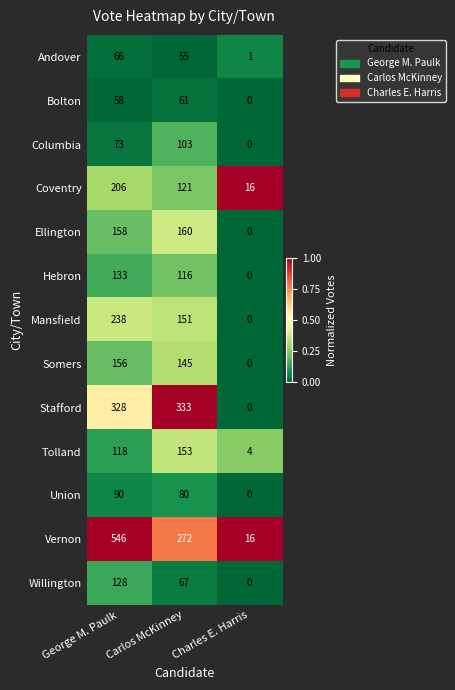

Which series has the widest spread of values?

Vernon